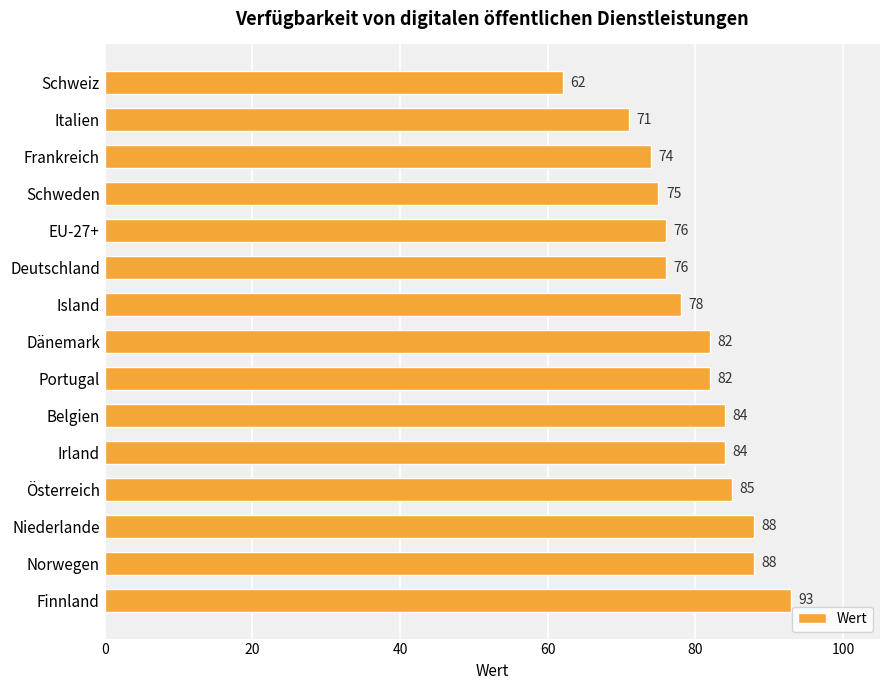

What is the label of the 11th bar from the bottom?

EU-27+